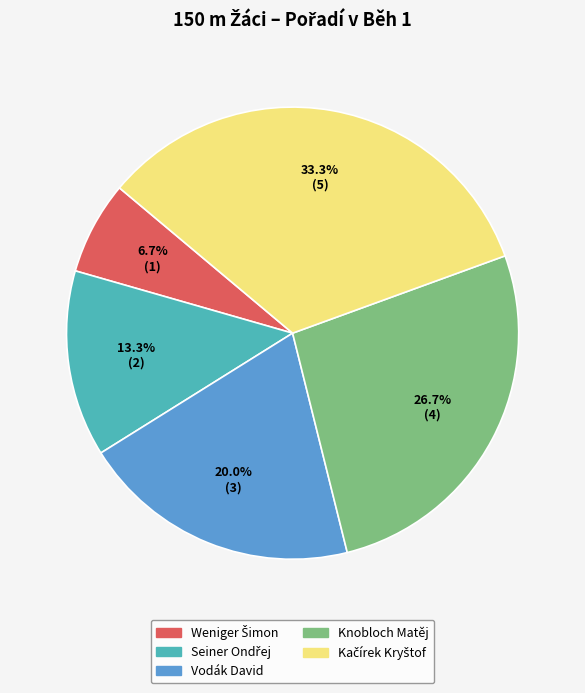

Does Vodák David account for over 50% of the chart?

No